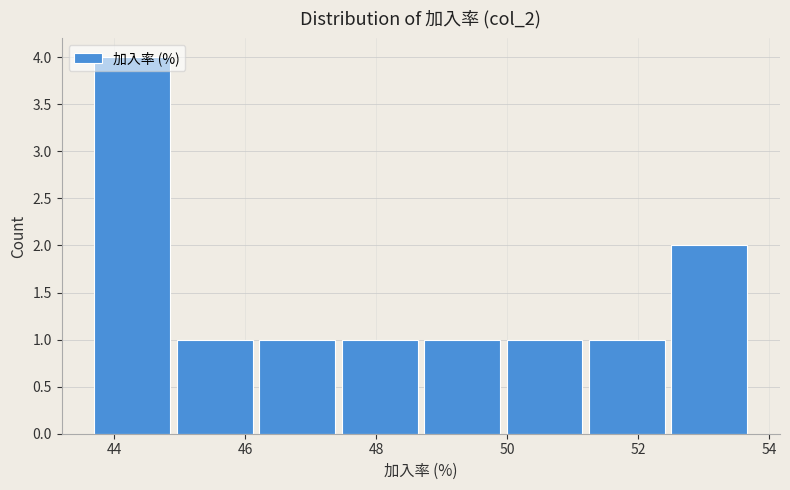

Which range on the x-axis has the tallest bar?

43.6 to 45.0